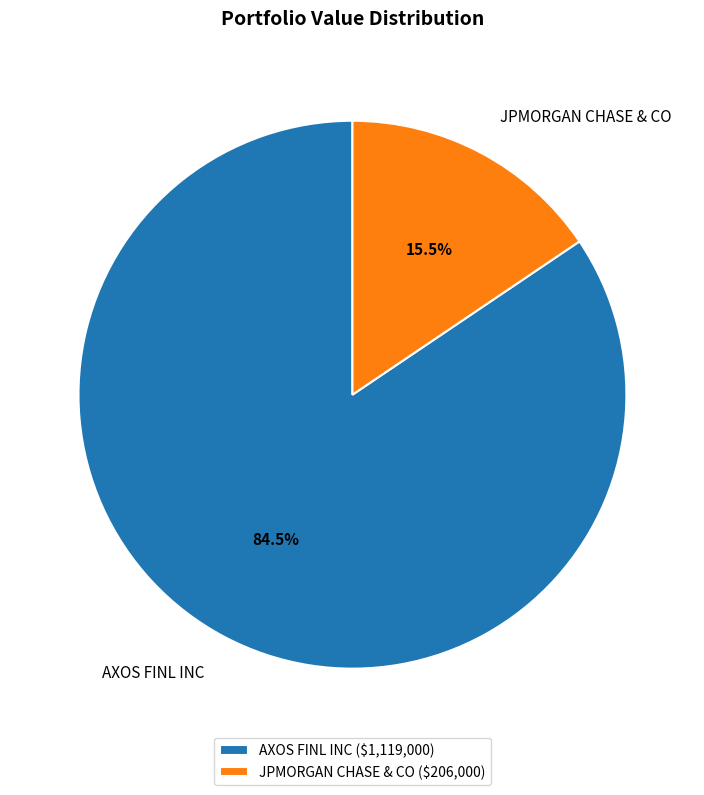

Which has a higher value, JPMORGAN CHASE & CO or AXOS FINL INC?

AXOS FINL INC